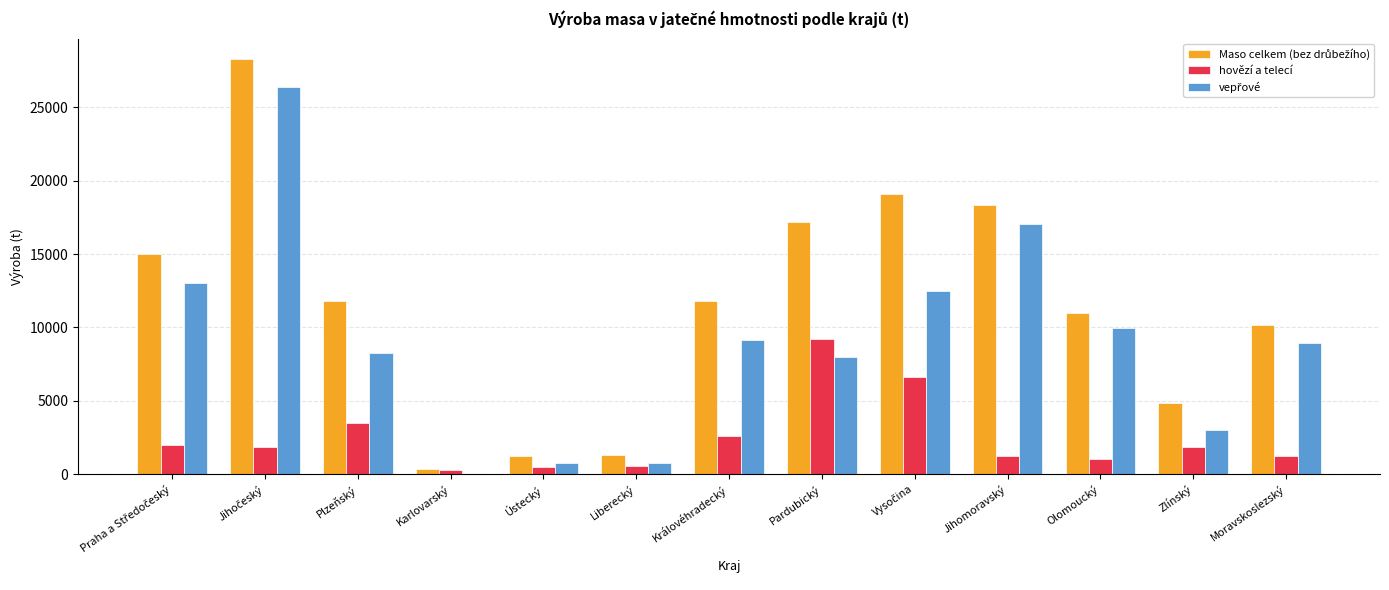

What is the maximum value for hovězí a telecí?

9210